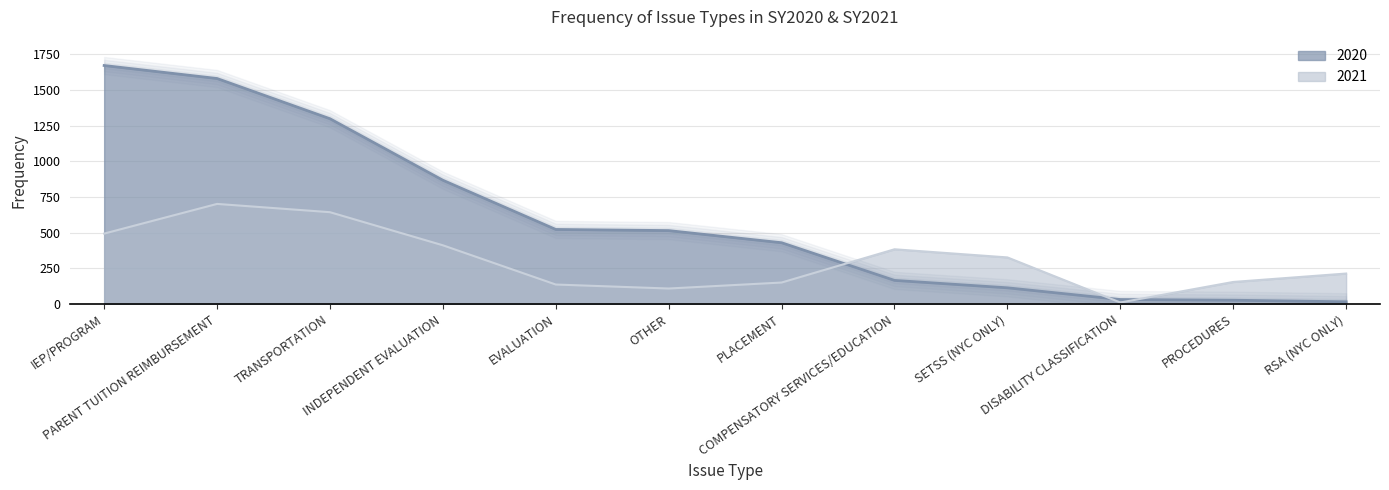

What is the difference between the 2021 values at INDEPENDENT EVALUATION and SETSS (NYC ONLY)?

85